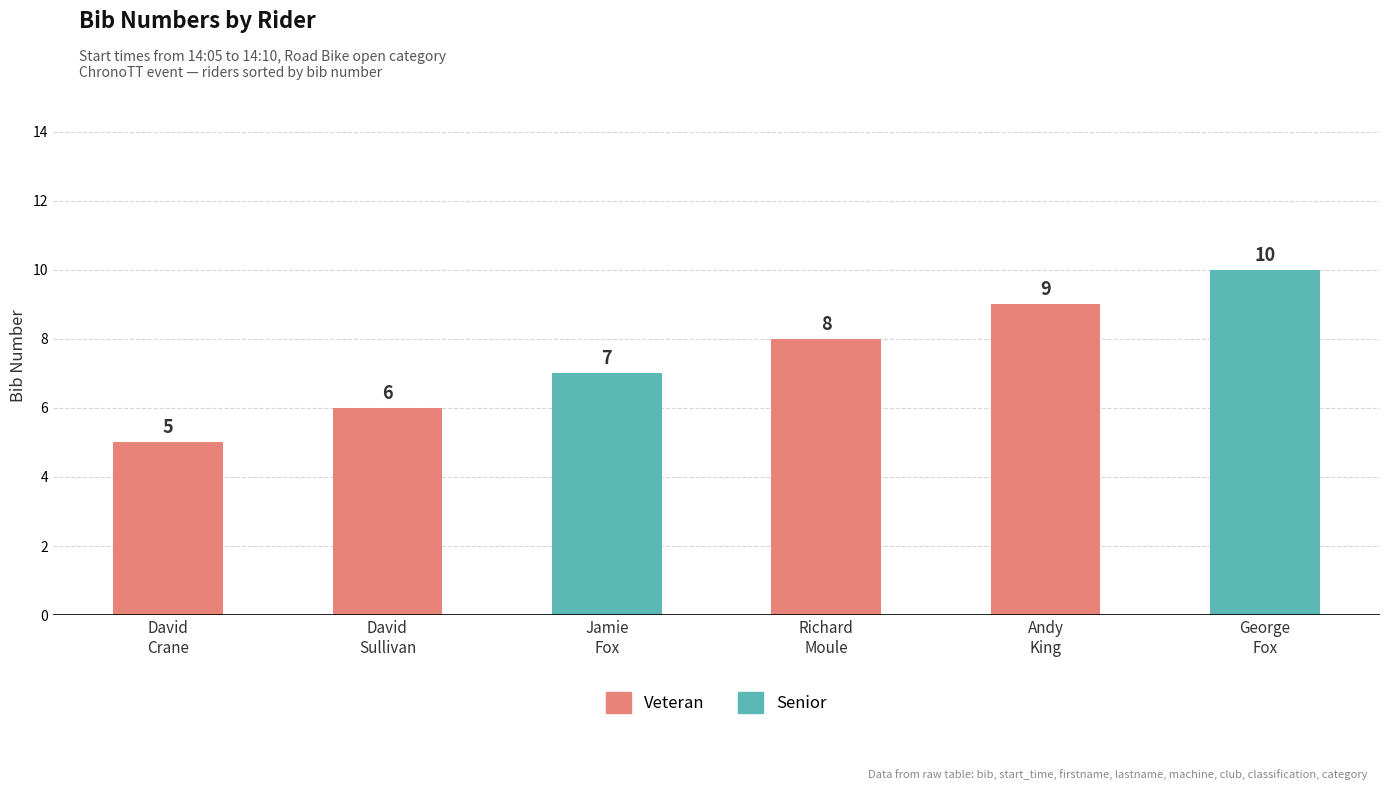

Reading left to right, extract all data points from this chart.

David
Crane=5	David
Sullivan=6	Jamie
Fox=7	Richard
Moule=8	Andy
King=9	George
Fox=10